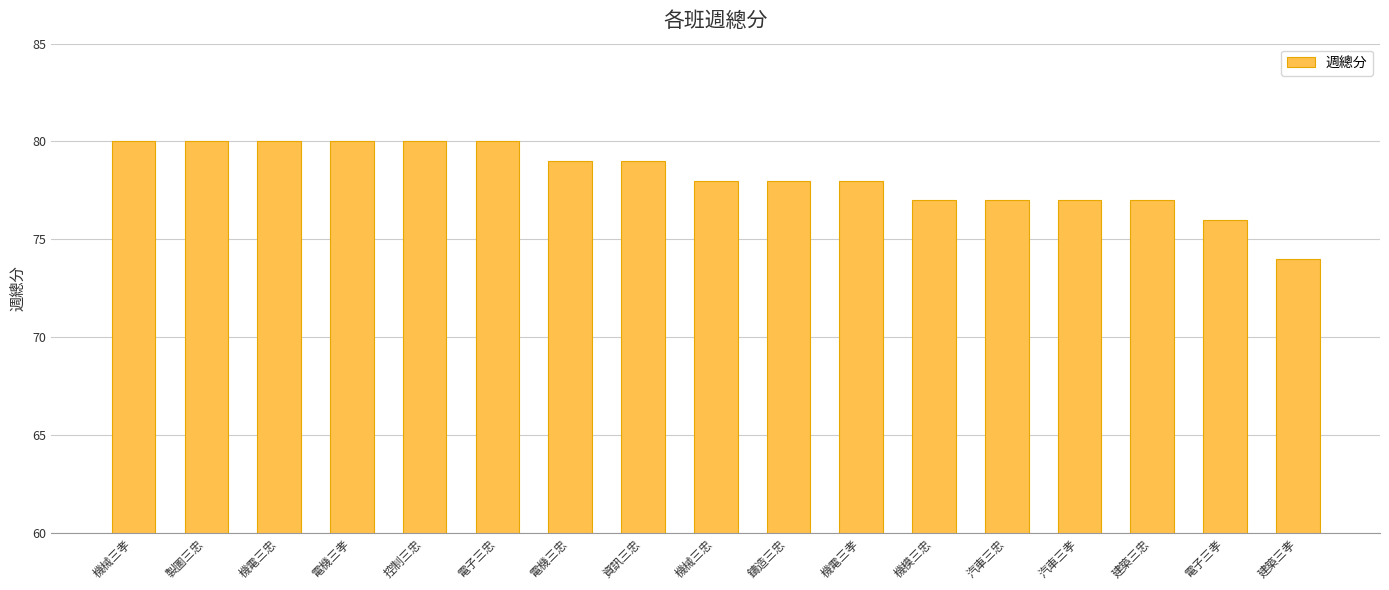

What value does the data have at 電機三忠?

79